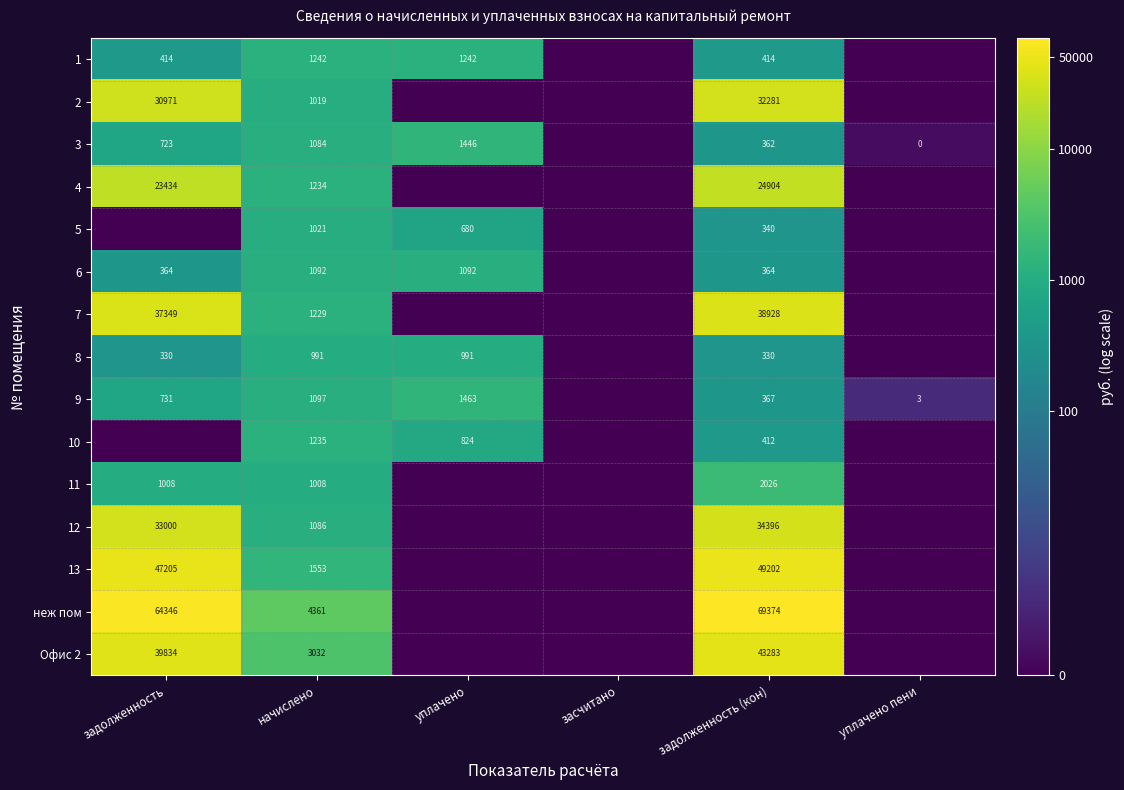

What is the difference between the highest and lowest values at задолженность (кон)?

69044